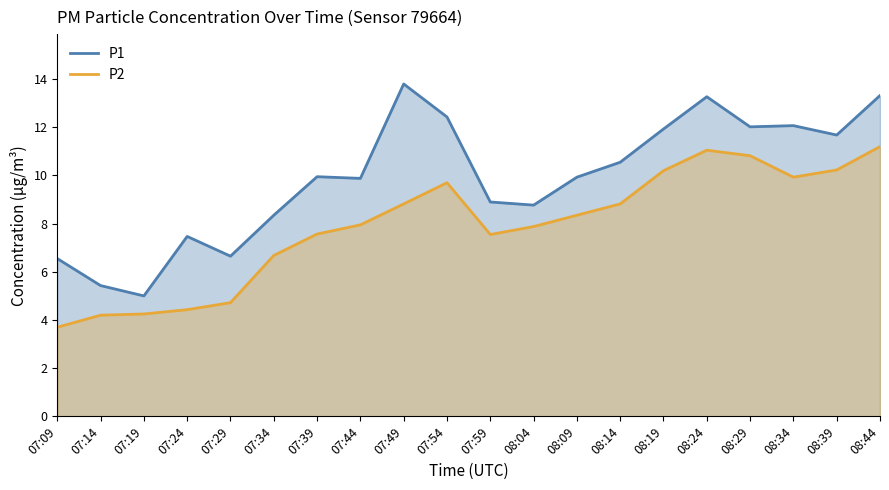

Which series has the largest range (max minus min)?

P1